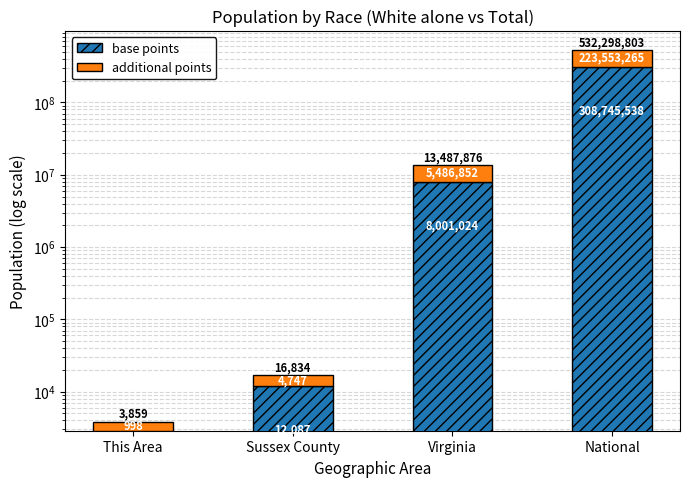

What is the smallest value displayed?

998